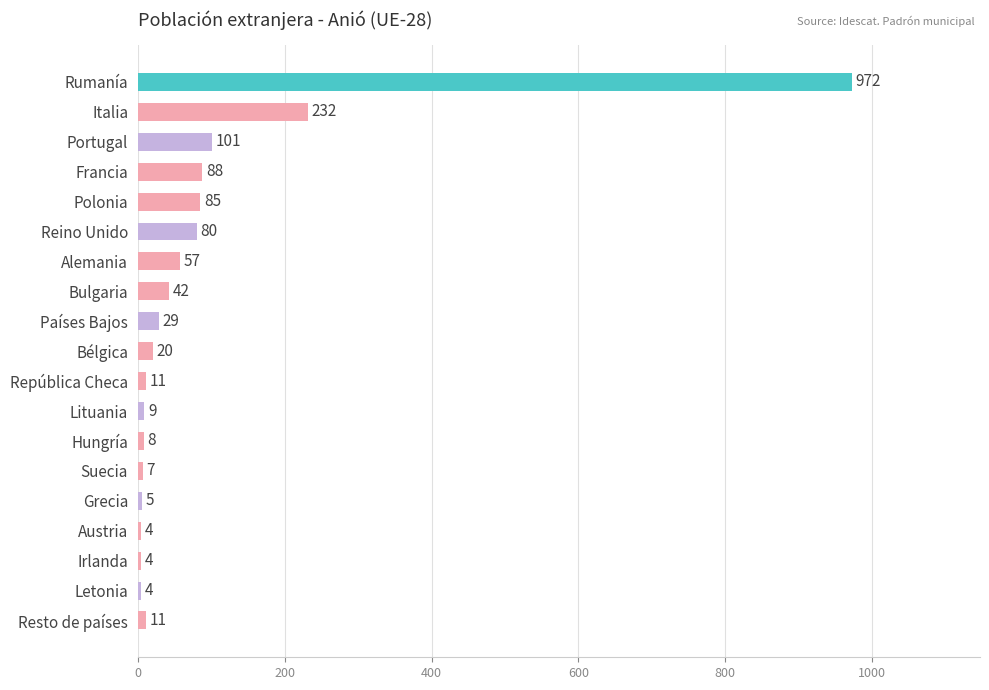

What is the greatest value displayed?

972